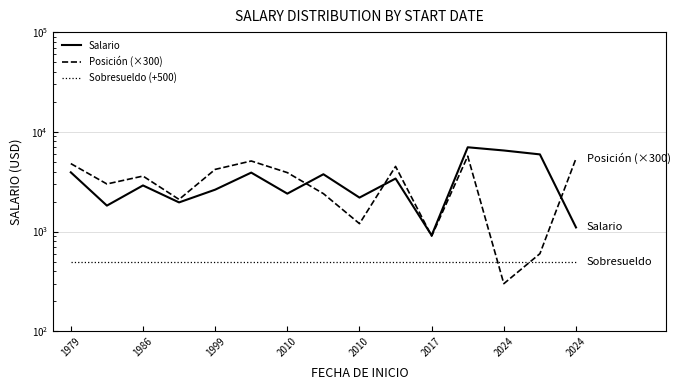

What is the maximum value shown in the chart?

7000